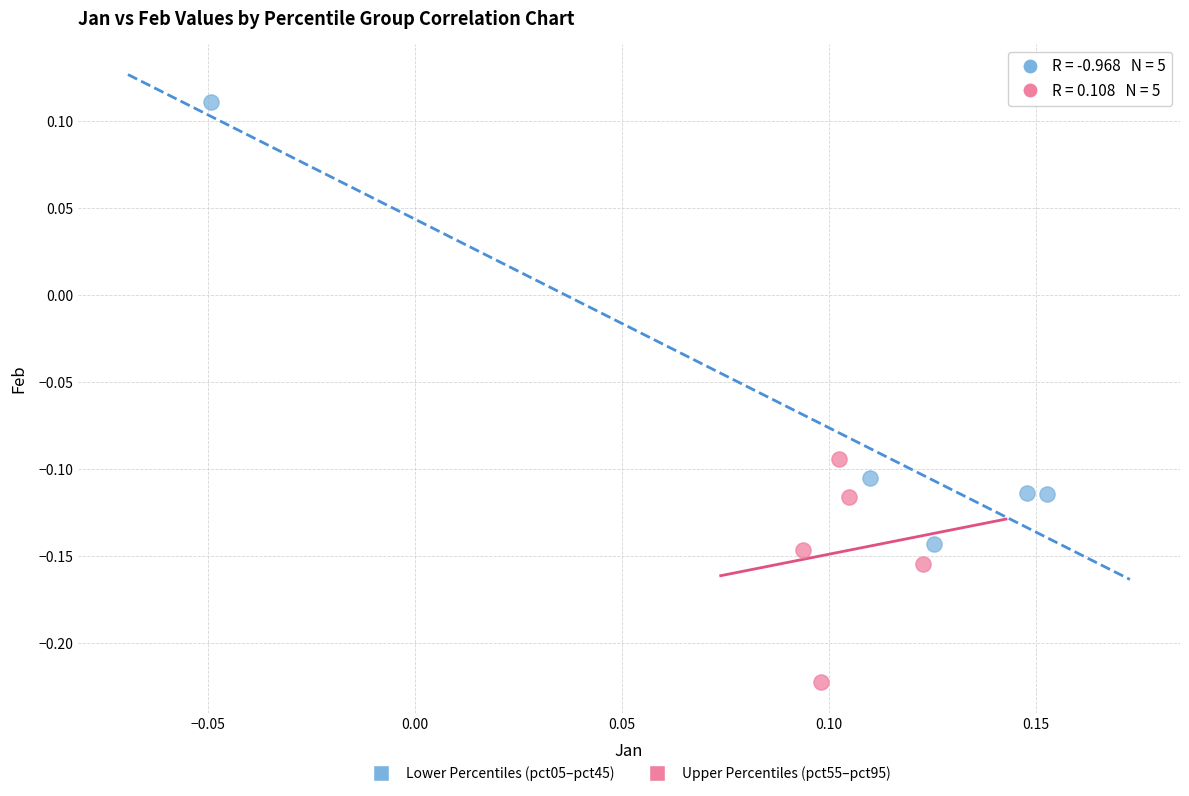

Which series contains the highest Y value?

Lower Percentiles (pct05–pct45)